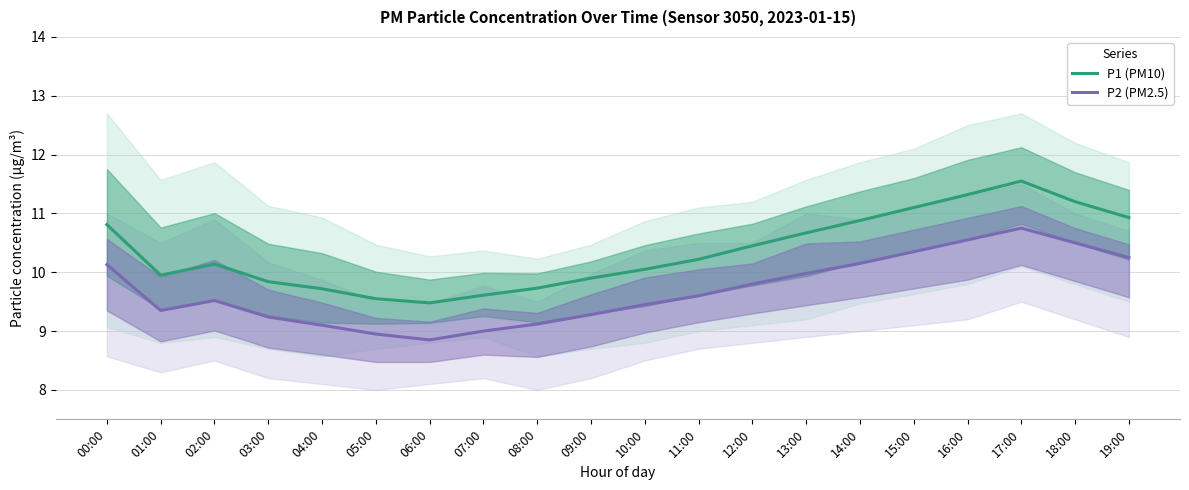

What is the label of the 6th point from the left?

05:00